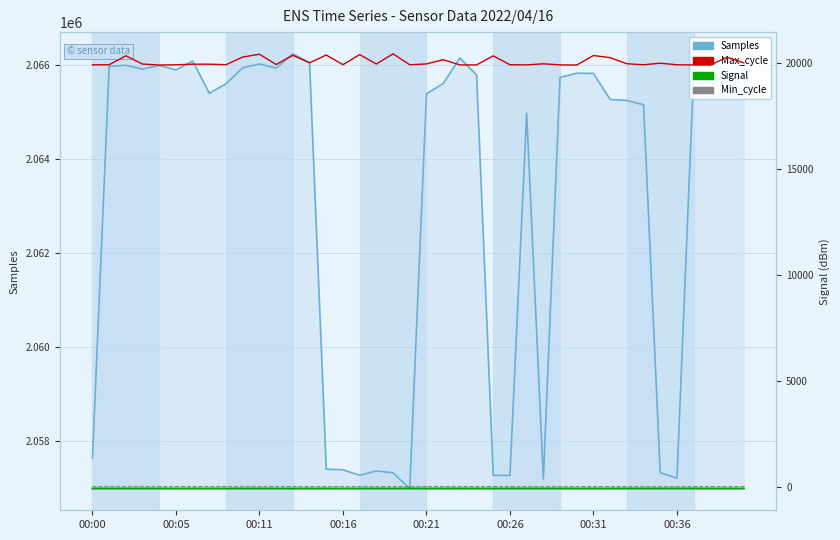

Rank the categories by Min_cycle value from highest to lowest.

00:00, 00:05, 00:11, 00:16, 00:21, 00:26, 00:31, 00:36, 8, 9, 10, 11, 12, 13, 14, 15, 16, 17, 18, 19, 20, 21, 22, 23, 24, 25, 26, 27, 28, 29, 30, 31, 32, 33, 34, 35, 36, 37, 38, 39